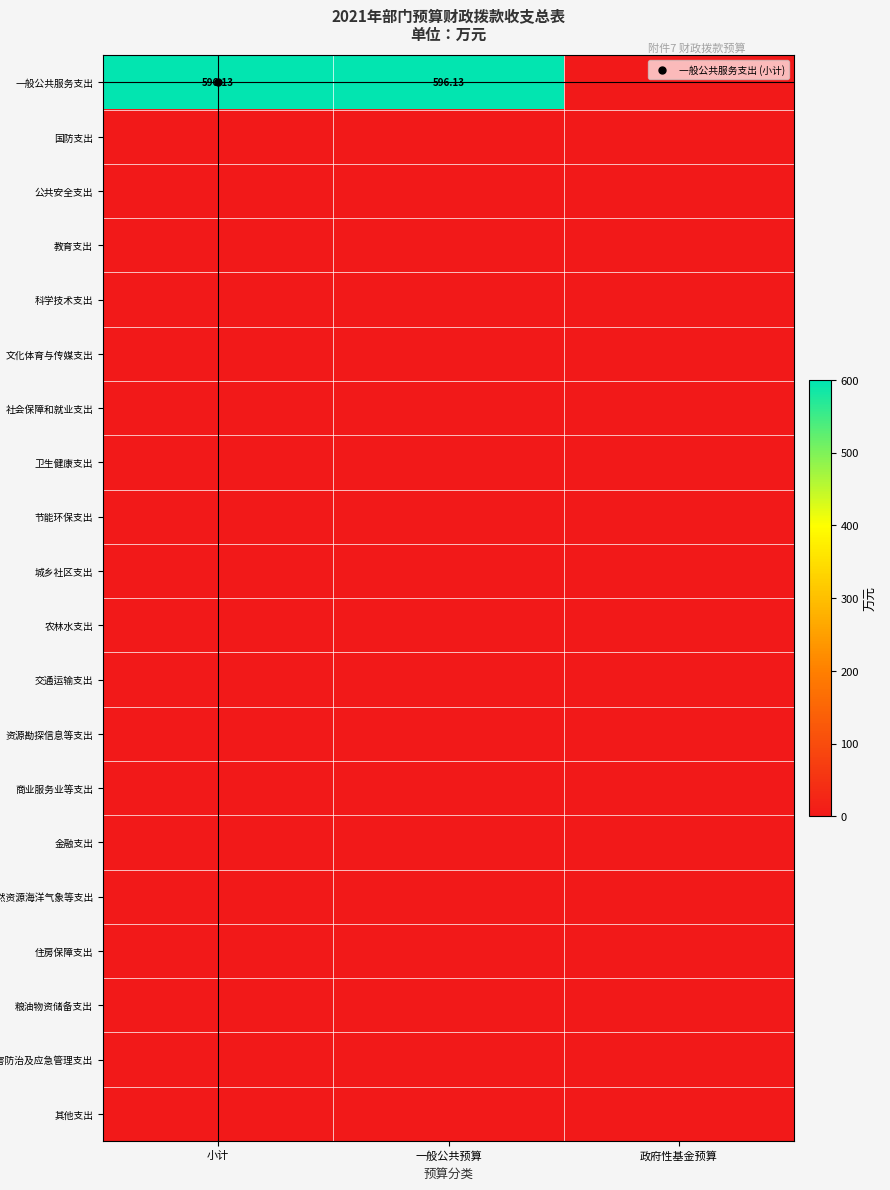

Where is 自然资源海洋气象等支出 nearest to the value 0?

小计